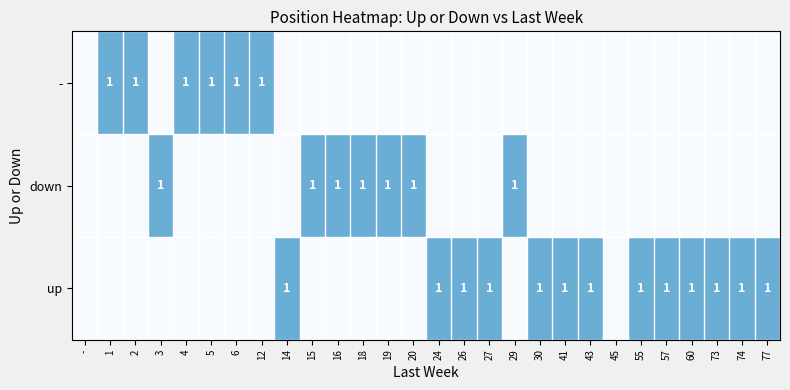

Is it true that down equals 0 at 16?

False